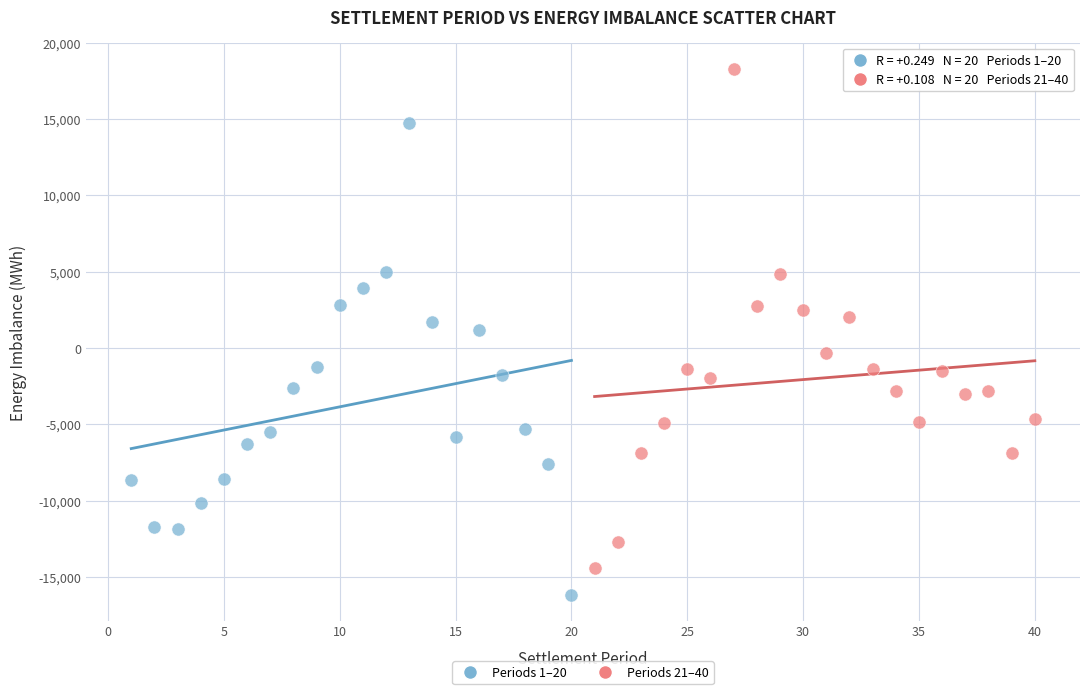

Which series reaches the minimum Y coordinate?

Periods 1–20